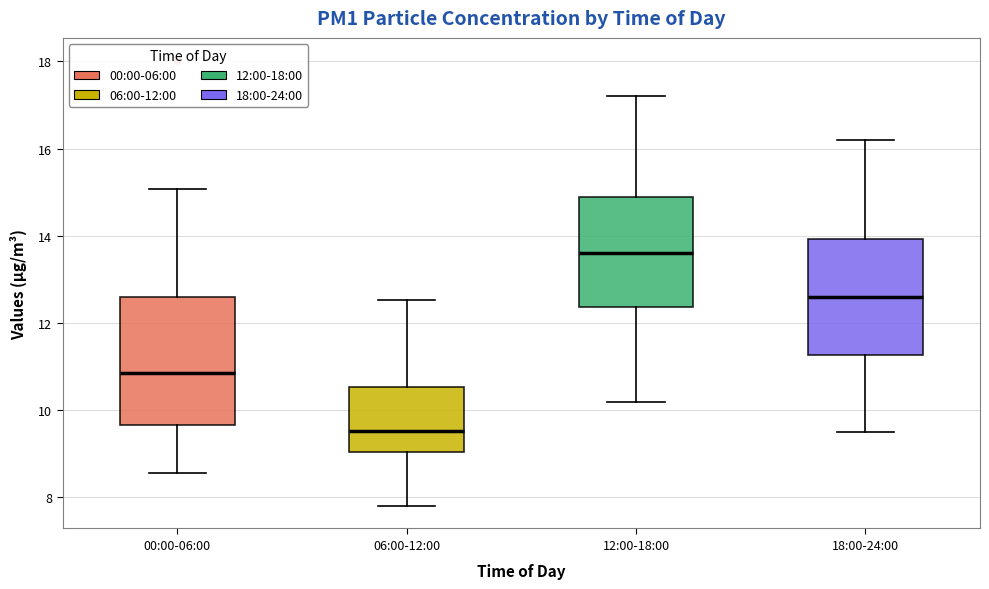

Reading left to right, read every box against the y-axis: the position of its median line, the range the box covers, and the ends of its whiskers. The values are not printed on the chart, so give them approximately, as read against the axis.

00:00-06:00: median 10.8, box 9.6 to 12.6, whiskers 8.6 to 15.0
06:00-12:00: median 9.6, box 9.0 to 10.6, whiskers 7.8 to 12.6
12:00-18:00: median 13.6, box 12.4 to 15.0, whiskers 10.2 to 17.2
18:00-24:00: median 12.6, box 11.2 to 14.0, whiskers 9.6 to 16.2